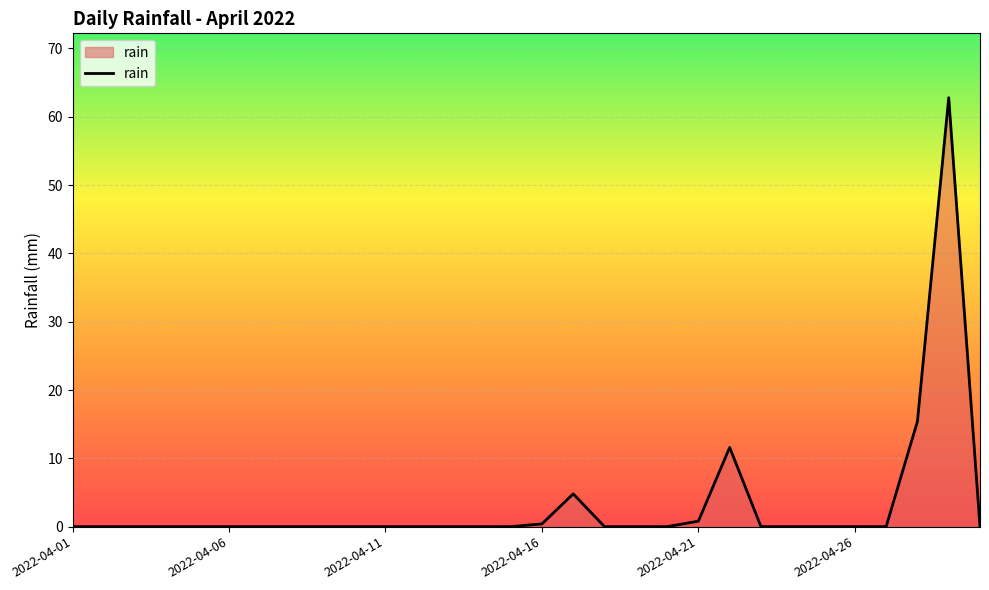

What is the difference between the maximum and minimum values?

62.8